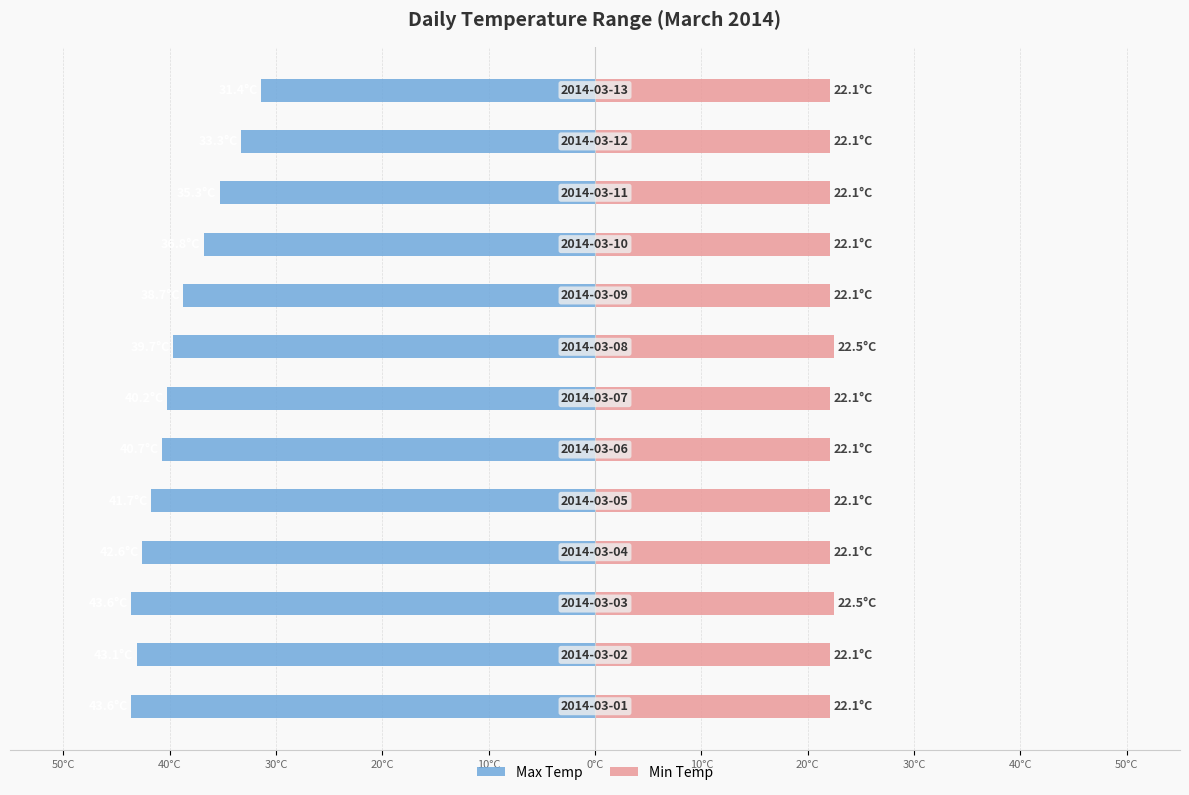

What is the value of the Max Temp bar at the 12th from the left?

-33.3